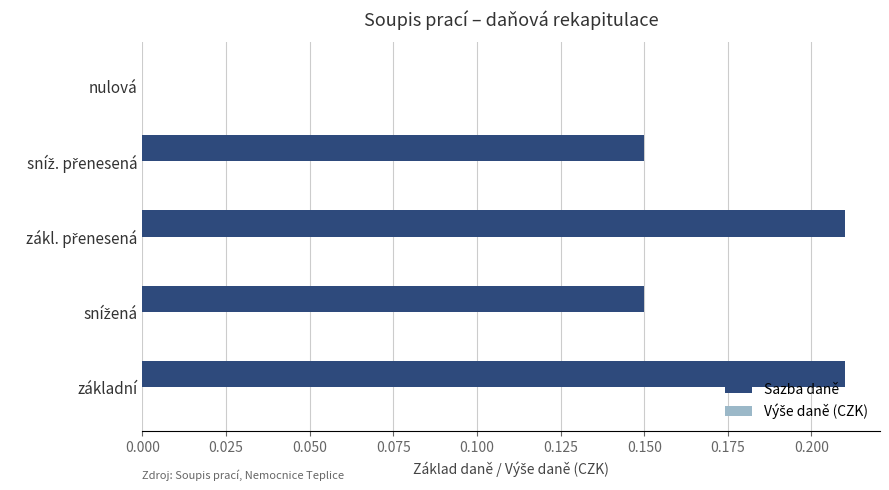

Is it true that the value at základní is 0.3?

False